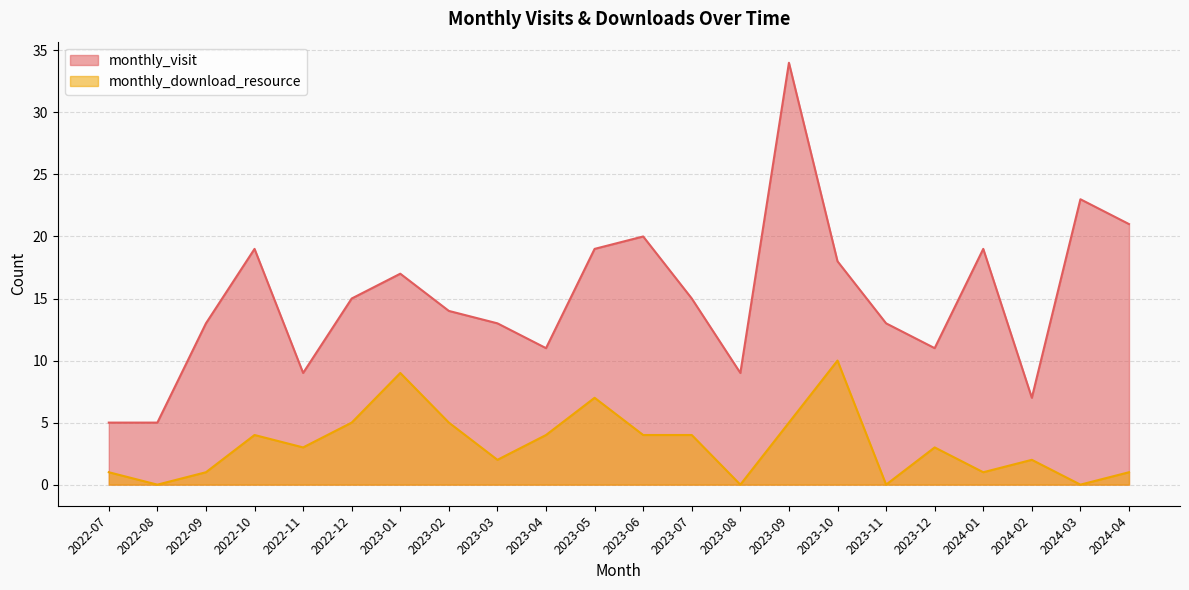

What is the sum of the monthly_visit values at 2023-10 and 2023-01?

35